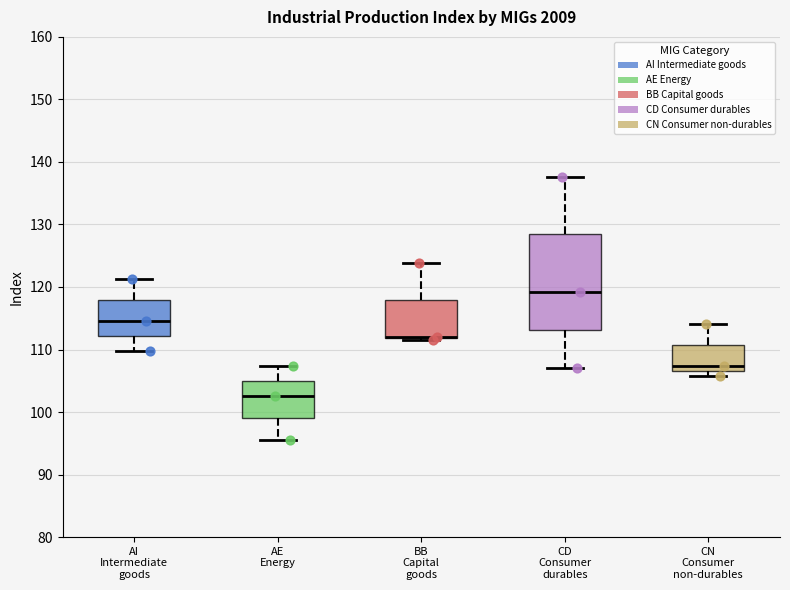

Comparing the boxes themselves (not the whiskers), which one is the tallest?

CD Consumer durables